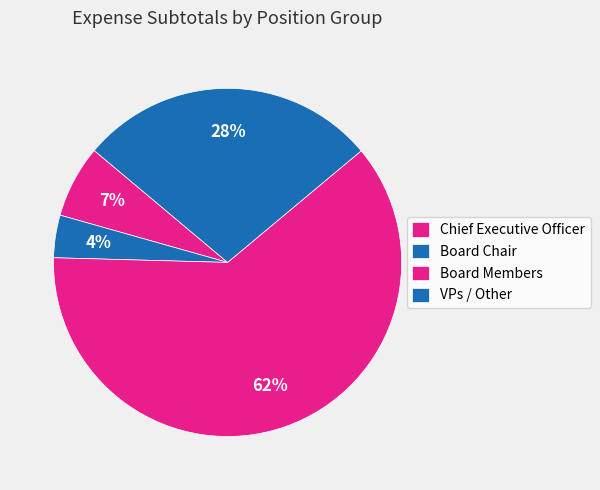

How many segments does this pie chart have?

4